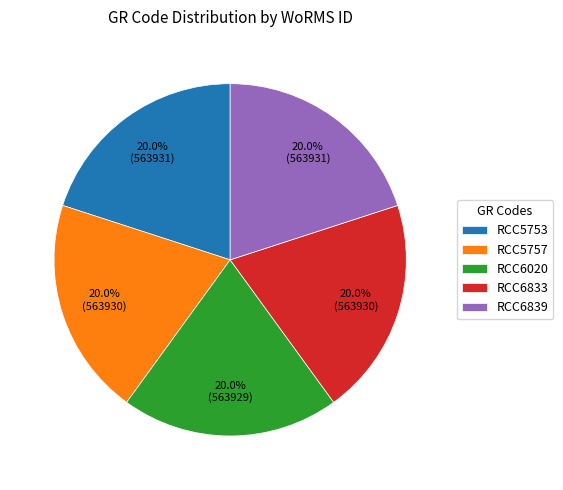

Approximately how many times larger is the value at RCC5757 compared to RCC6839?

1.0